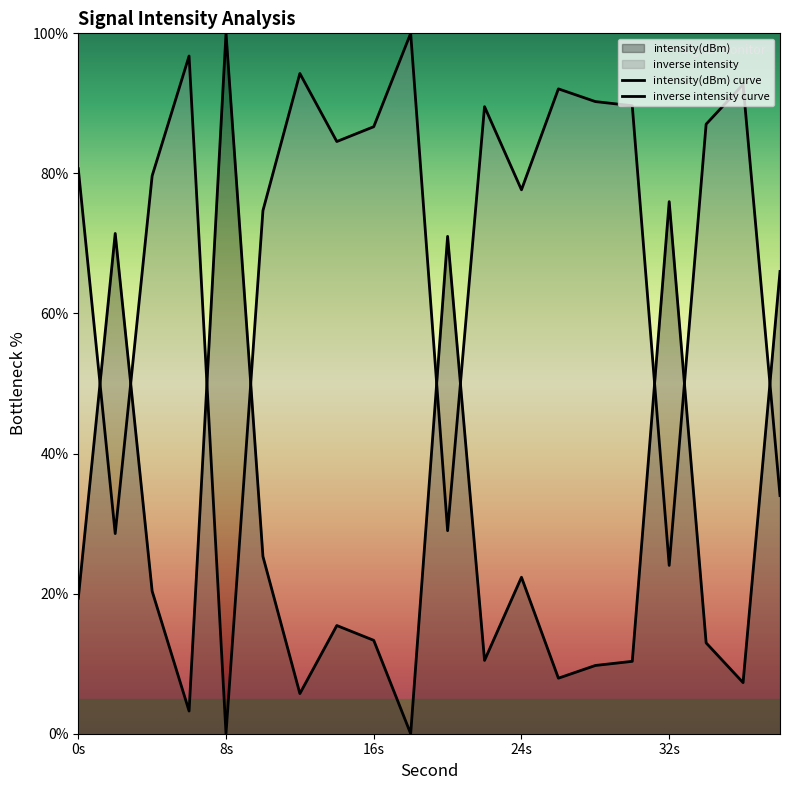

Where is the first local maximum?

2